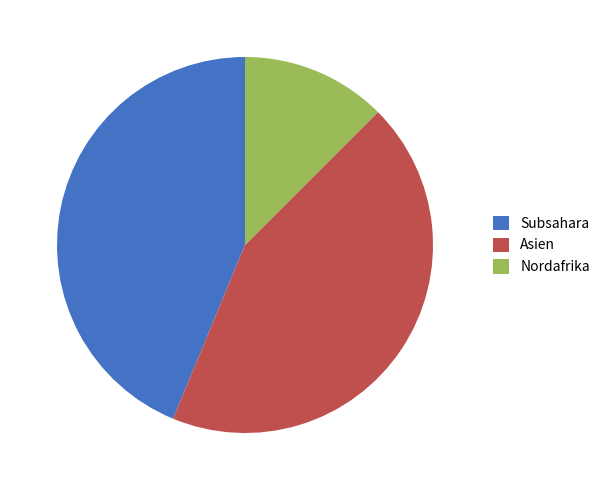

True or false: Subsahara accounts for 52% of the total.

False